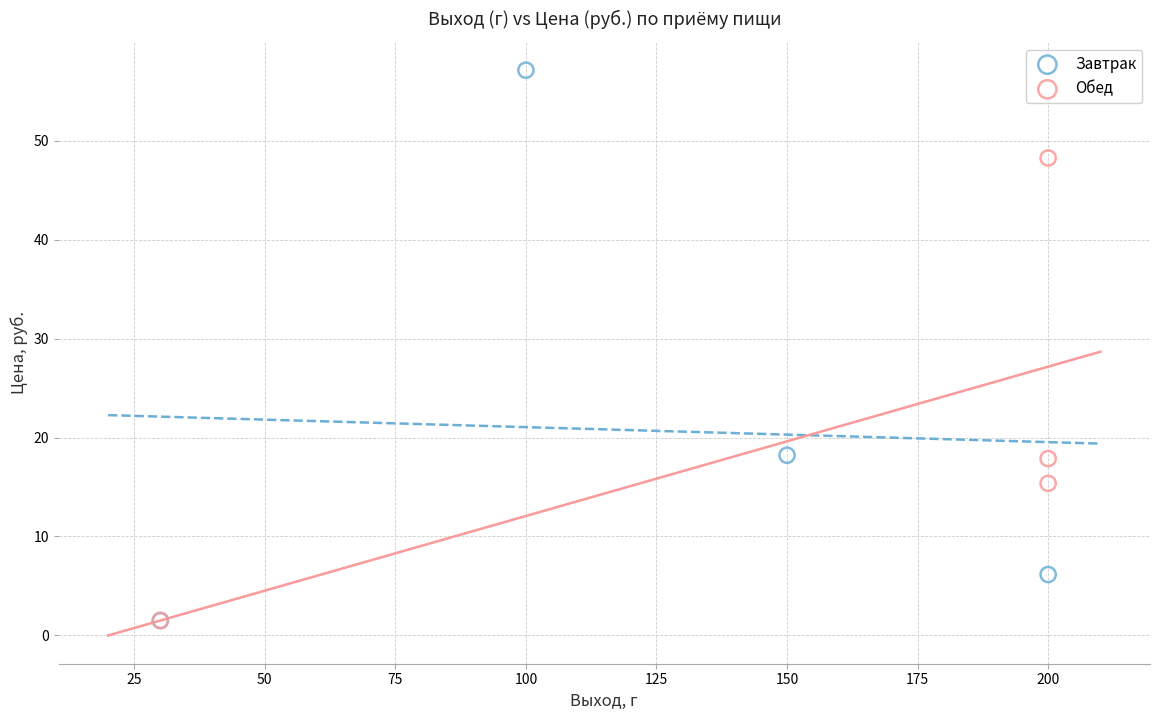

What are all the series names shown in the legend?

Завтрак, Обед